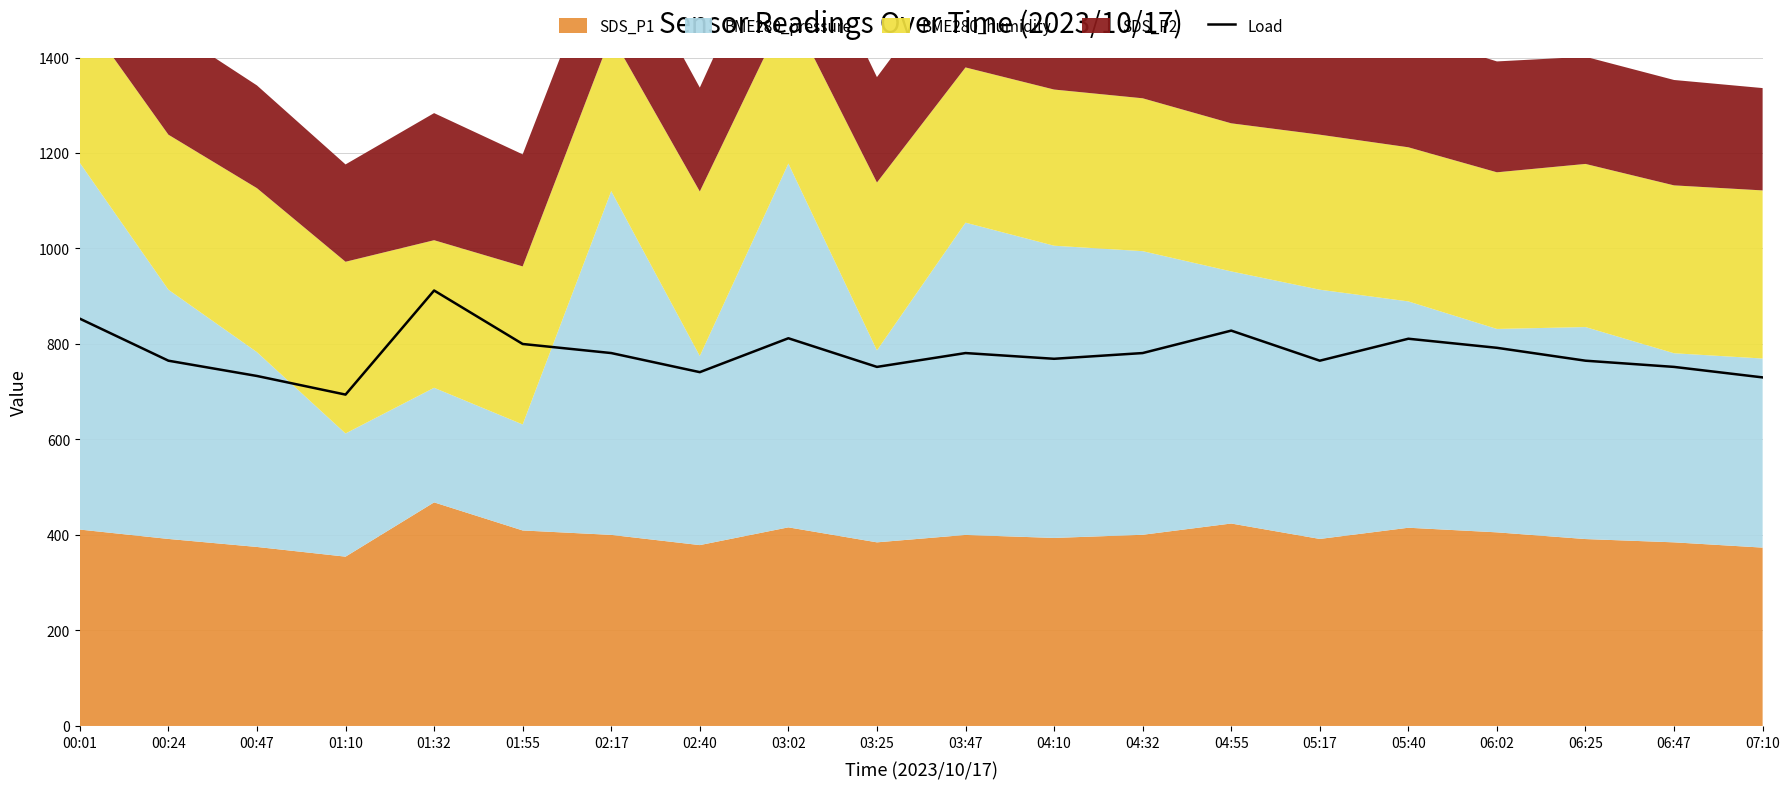

Where is the first local minimum?

01:10